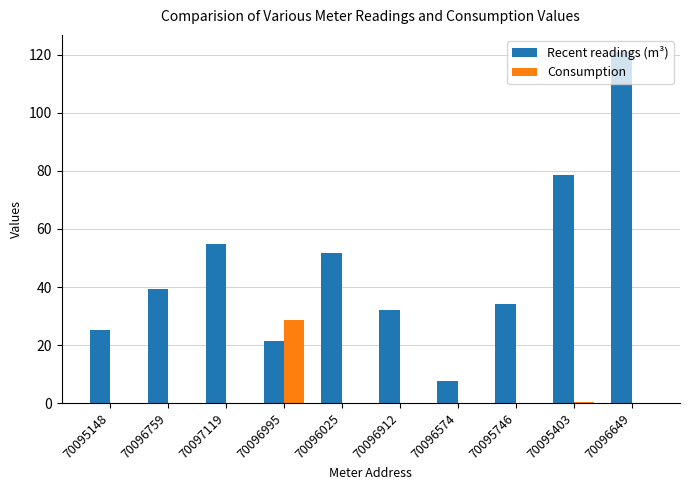

Where is Recent readings (m³) nearest to the value 64?

70097119